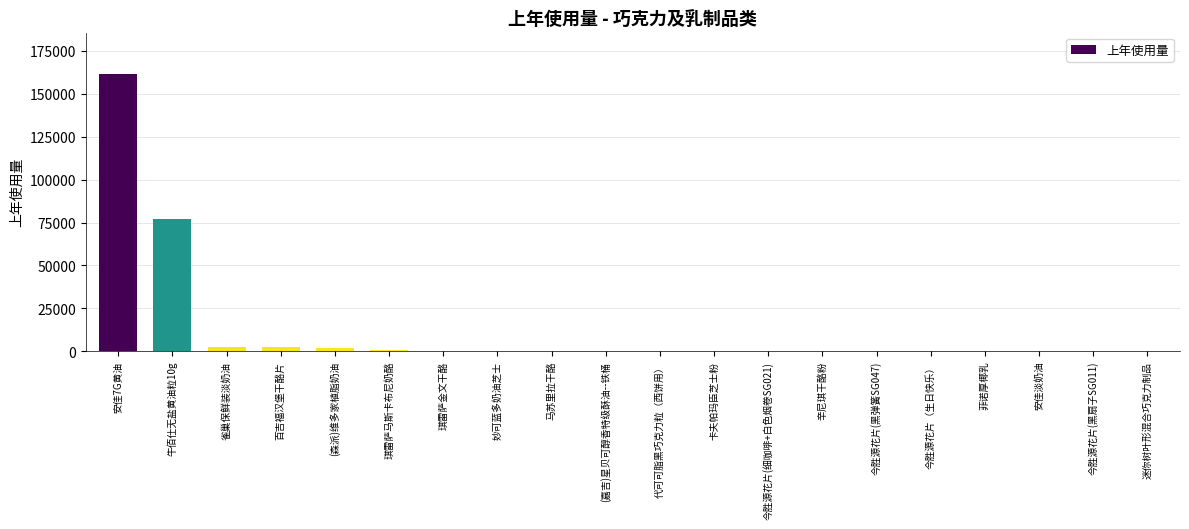

At which label is the value closest to 80655?

牛佰仕无盐黄油粒10g